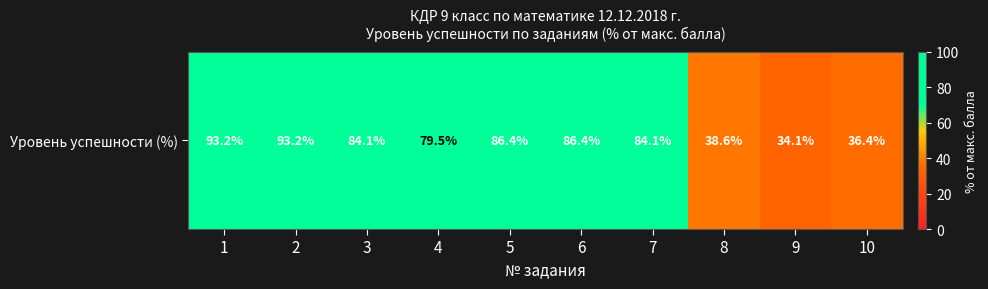

List the labels in order of value, smallest first.

9, 10, 8, 4, 3, 7, 5, 6, 1, 2